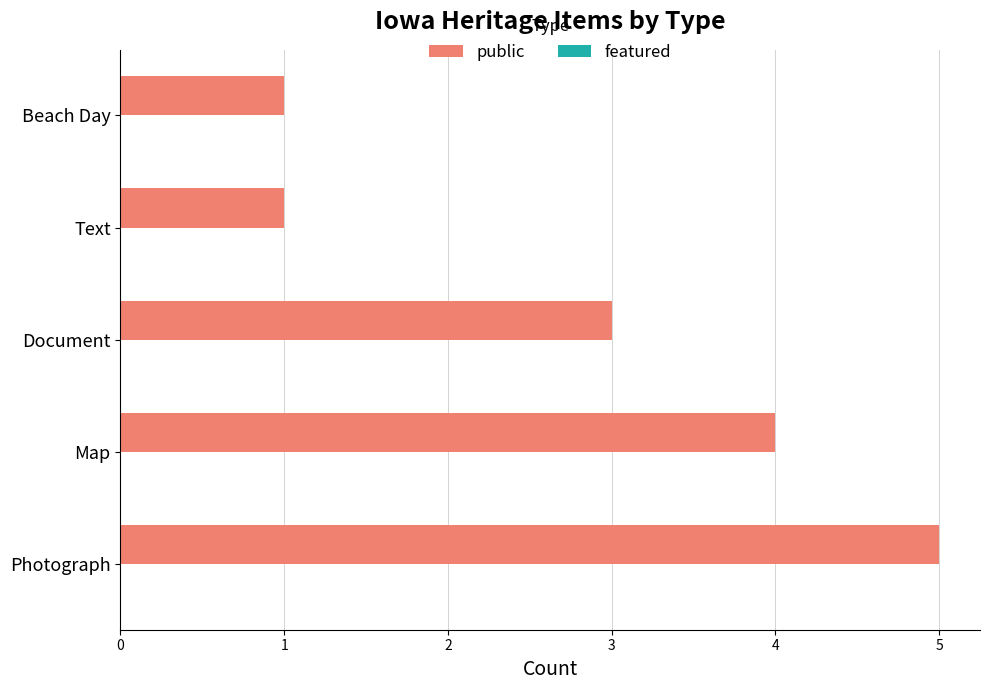

At which category does the chart reach its peak across all series?

Photograph